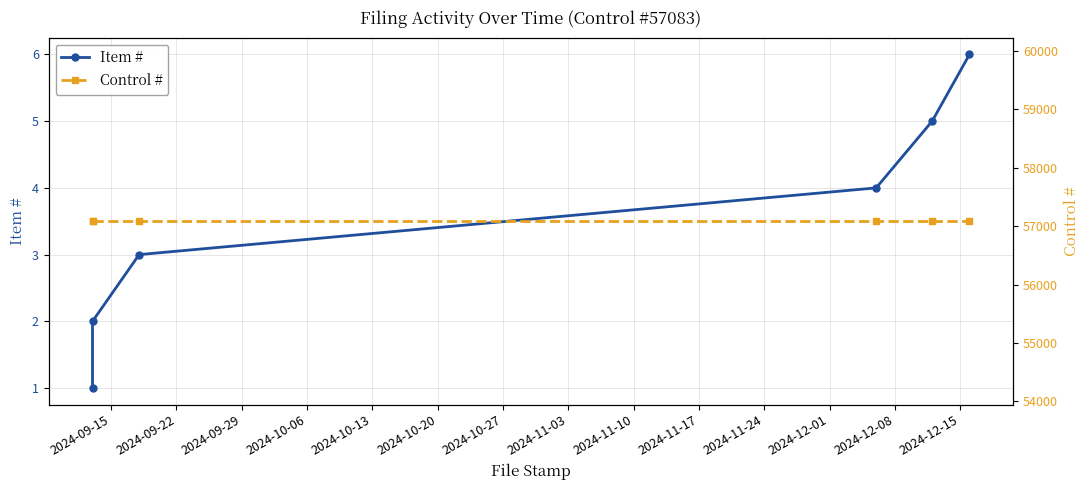

The Item # series shows 3 at 2024-09-22. True or false?

False